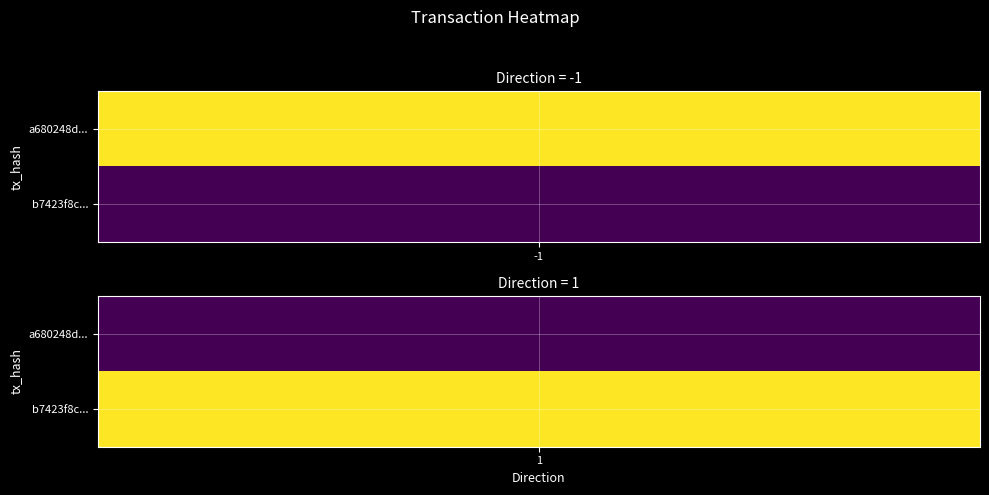

Reading left to right, list all the values displayed in this chart.

a680248df0aa47dbdbd377a9142e88d5ece4c00: -1	1617345105
b7423f8caa3f82f985440c9efedbb5a76beefd4: 1	1617322275